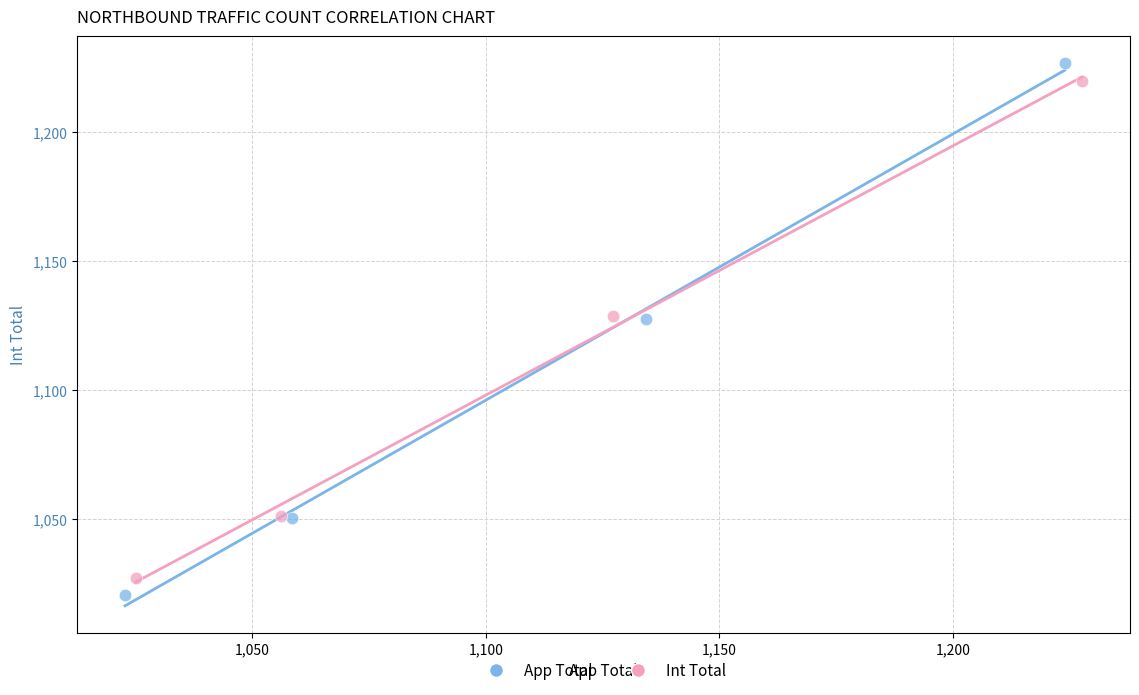

Which series has the widest spread of Y values?

App Total